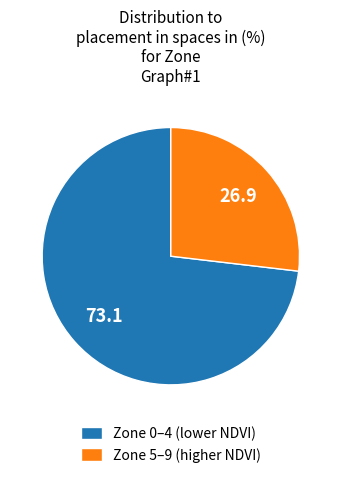

Which has a higher value, Zone 5–9 (higher NDVI) or Zone 0–4 (lower NDVI)?

Zone 0–4 (lower NDVI)